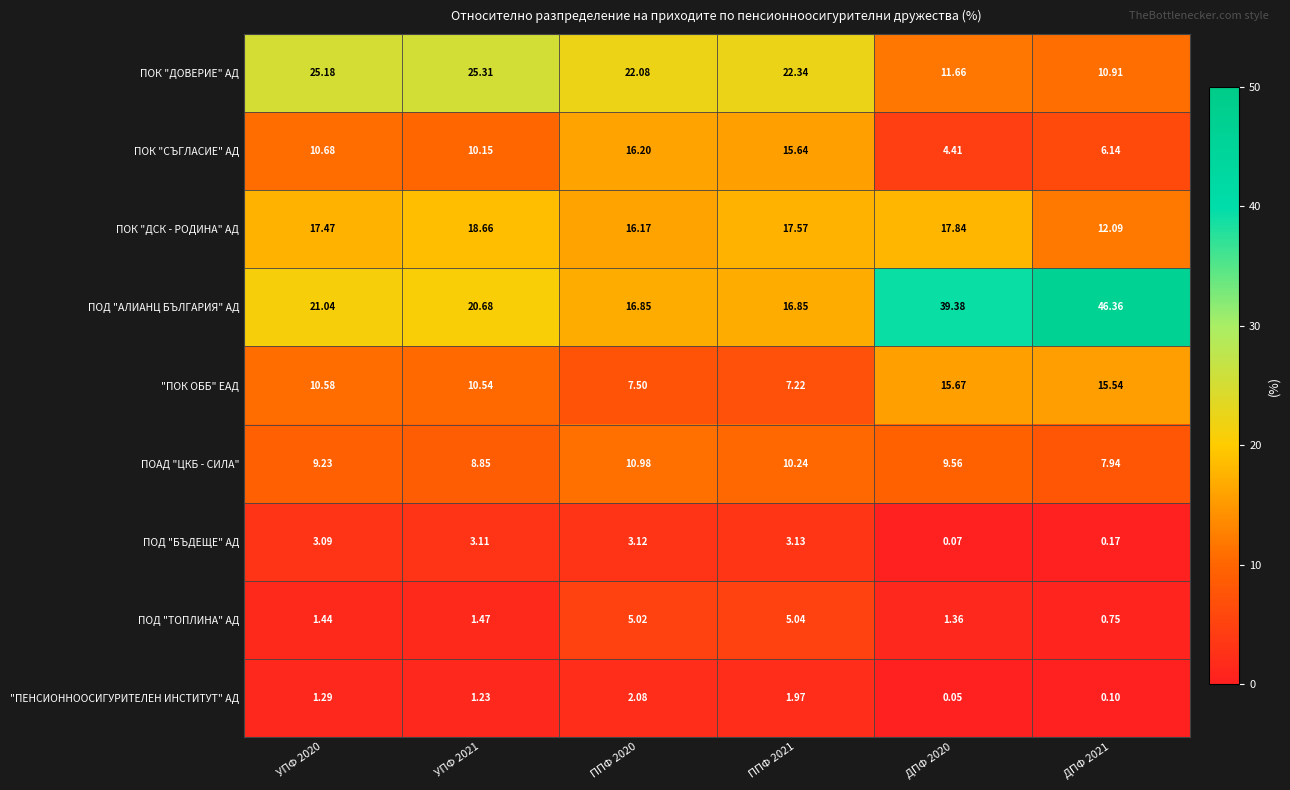

Which series has the widest spread of values?

ПОД "АЛИАНЦ БЪЛГАРИЯ" АД